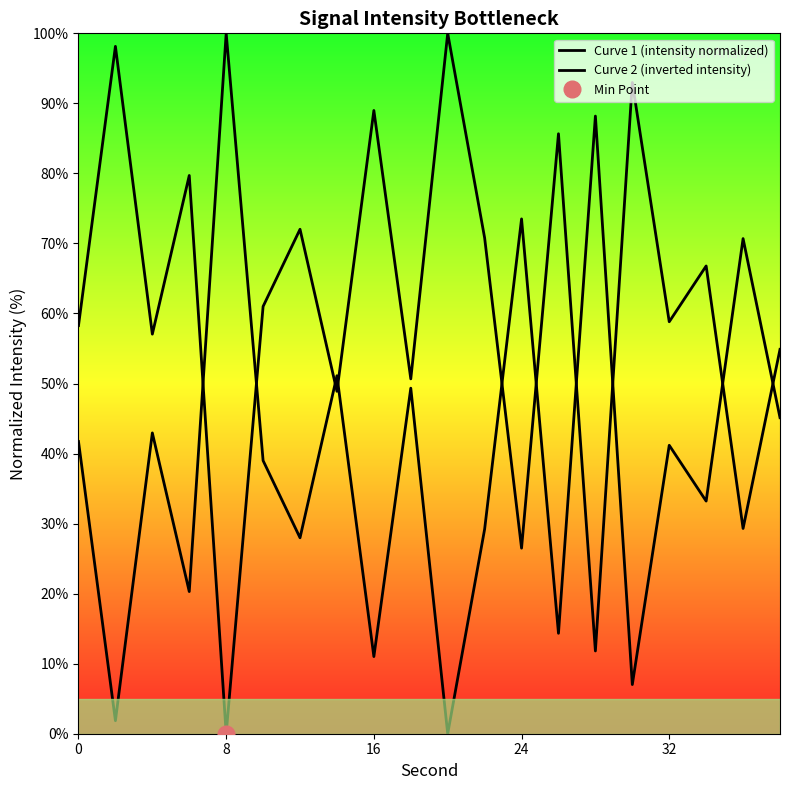

True or false: Curve 1 (intensity normalized) and Curve 2 (inverted intensity) intersect in this chart.

True